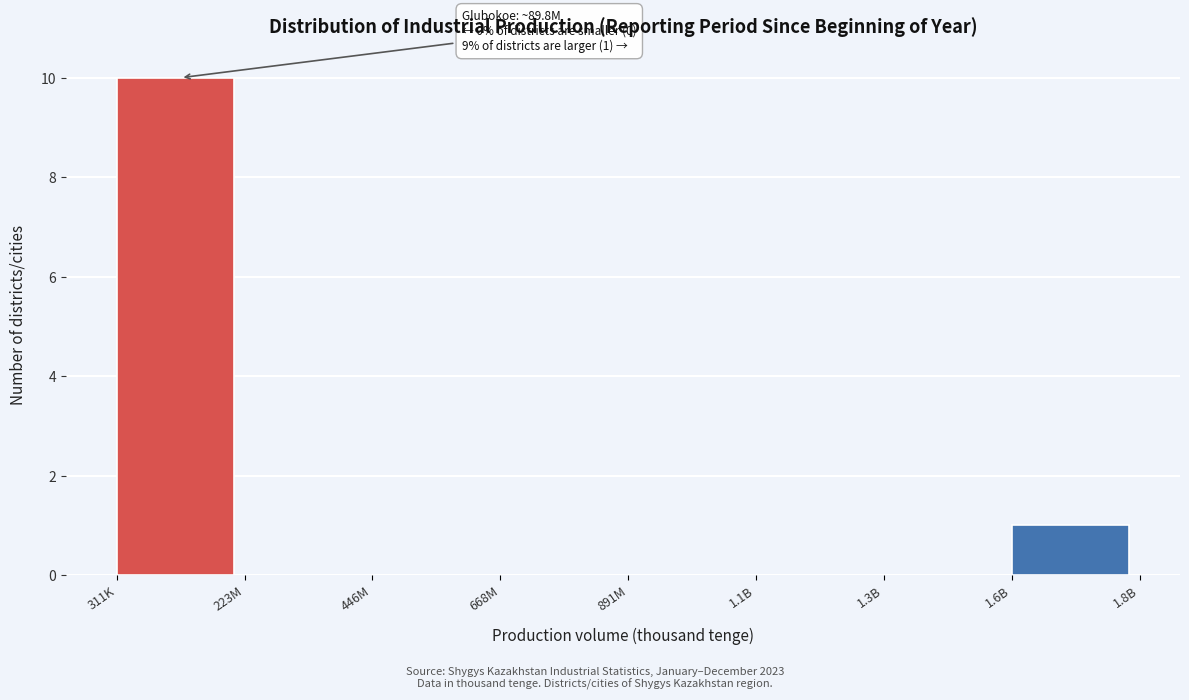

Reading left to right, transcribe all the data shown in this chart.

311K=10	223M=0	446M=0	668M=0	891M=0	1.1B=0	1.3B=0	1.6B=1